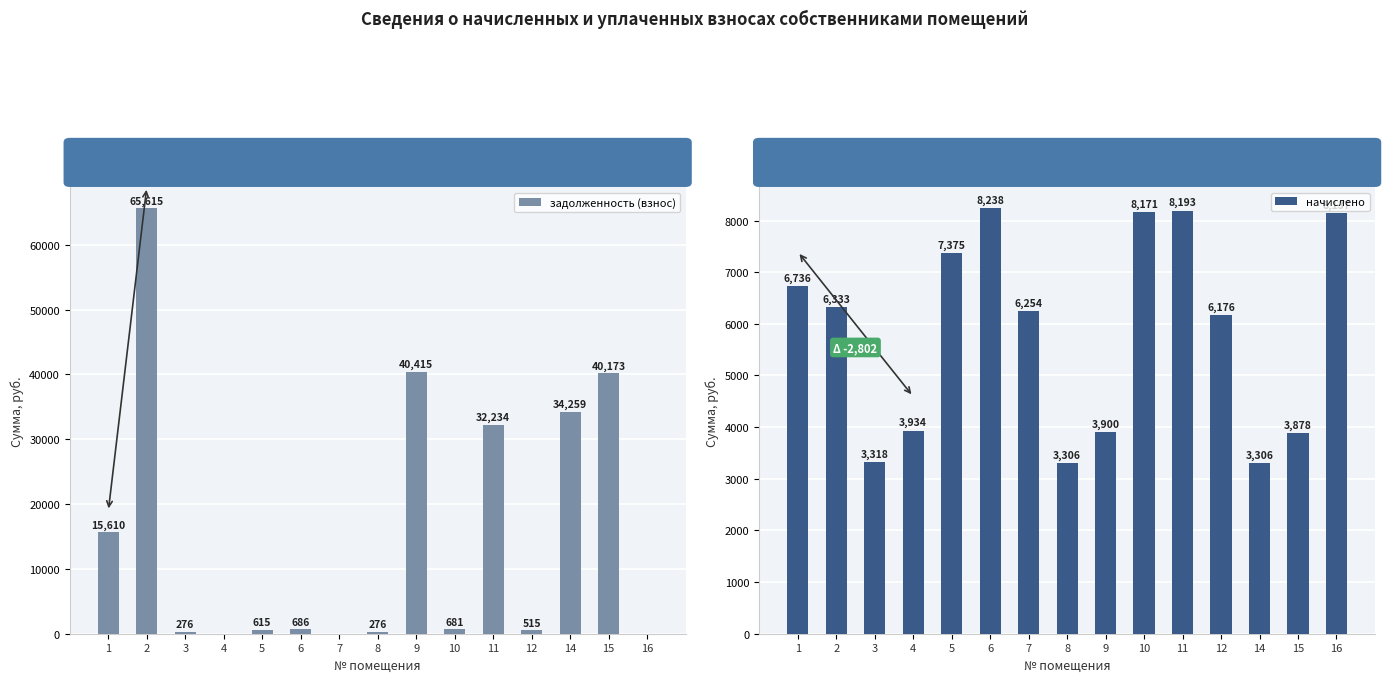

At which category is the sum across all series the highest?

2